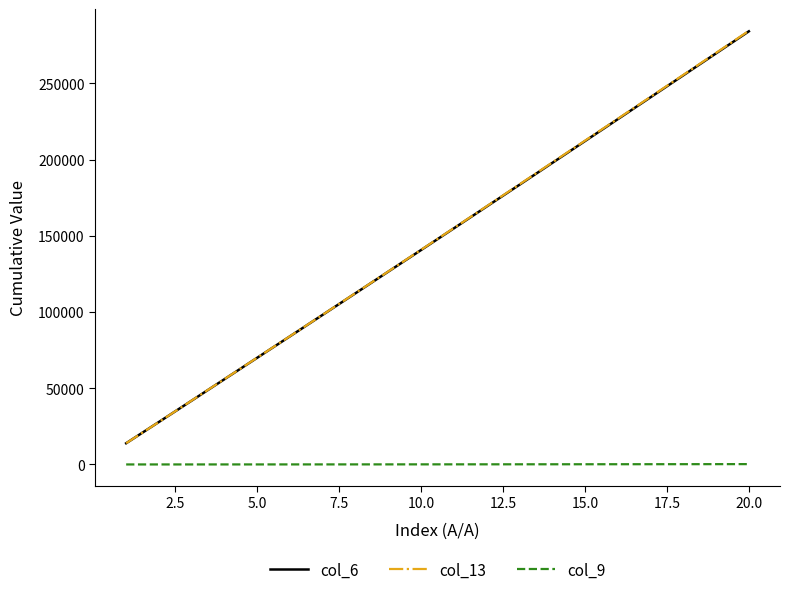

Which series has the largest range (max minus min)?

col_13